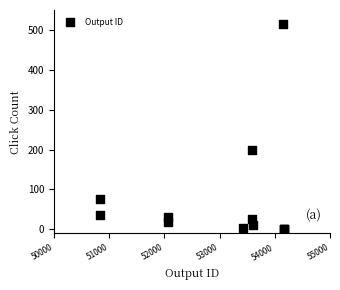

What Y value in the scatter plot is closest to 257?

200